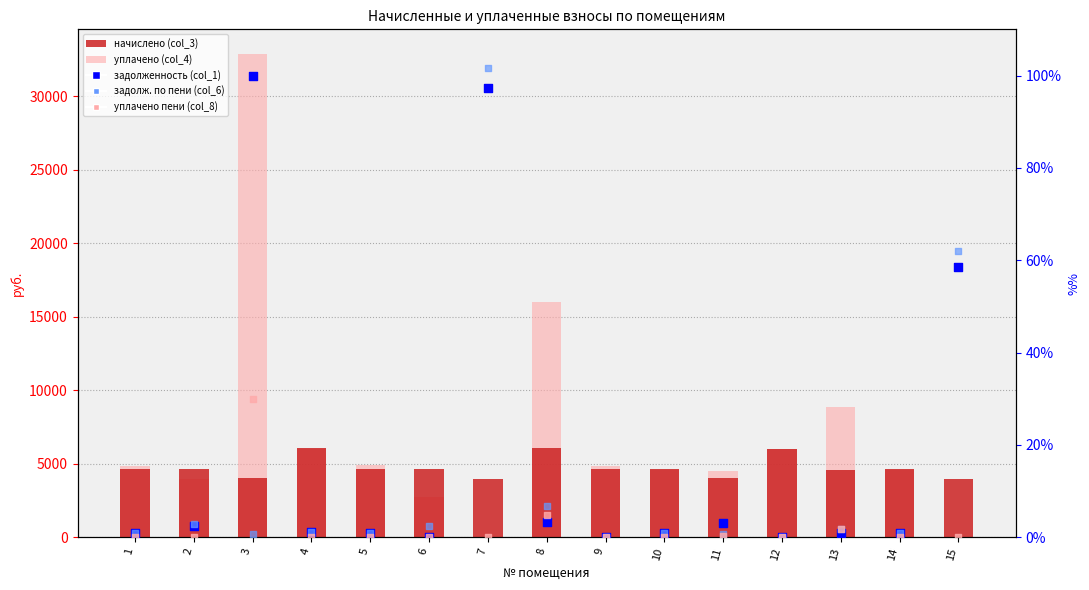

Is the value of уплачено пени (col_8) at 4 greater than the value of начислено (col_3) at 8?

No